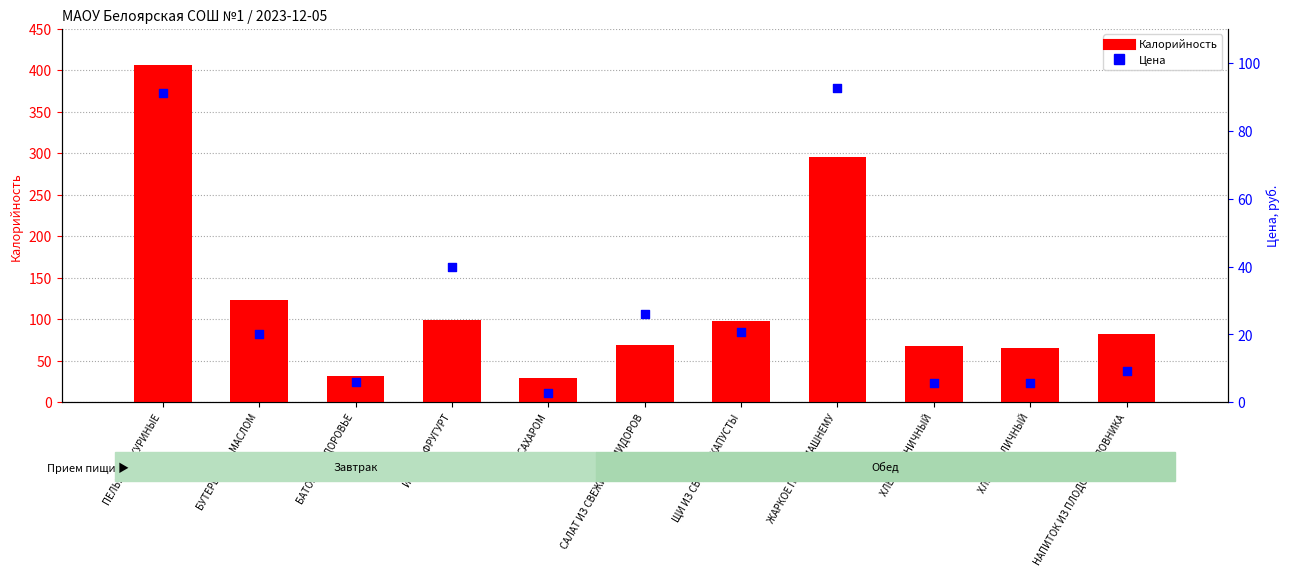

Which series reaches the minimum Y coordinate?

Цена